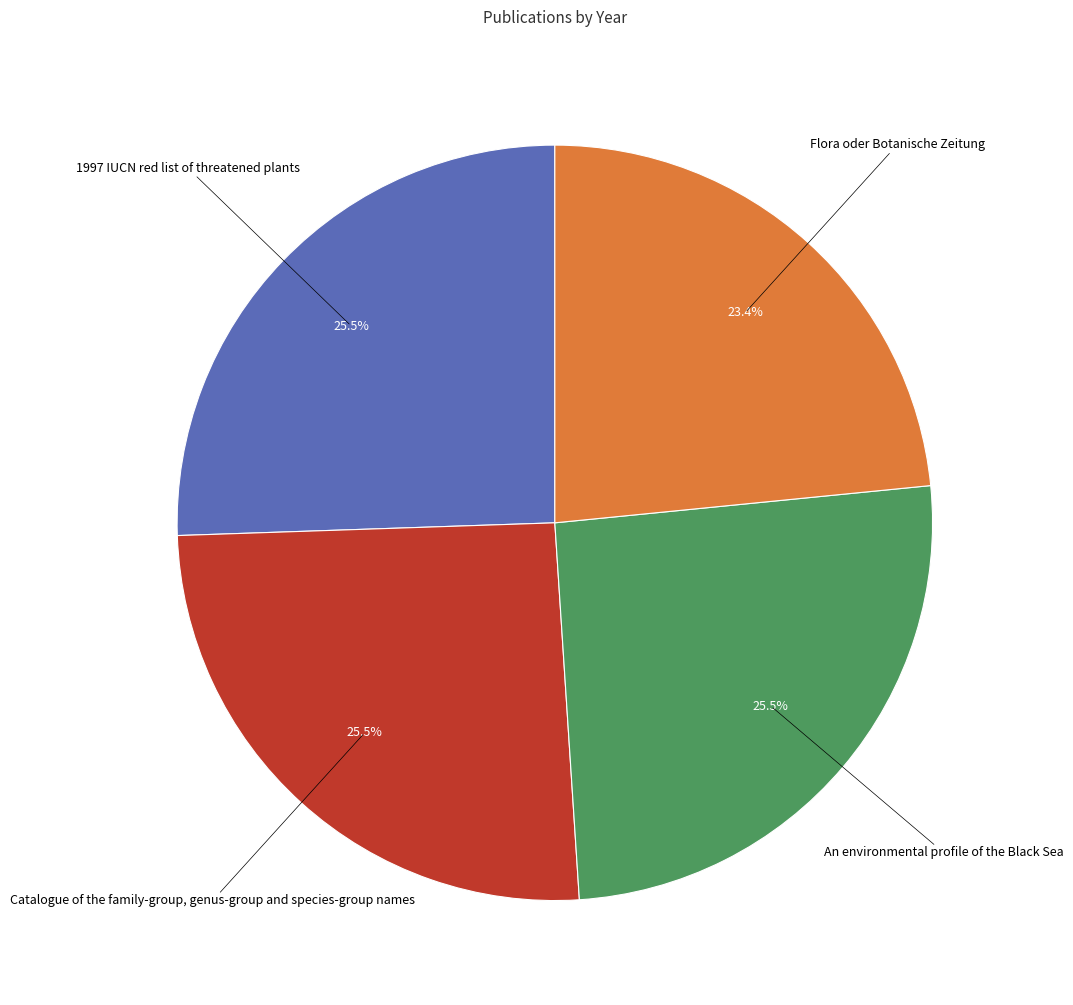

Do An environmental profile of the Black Sea and Catalogue of the family-group, genus-group and species-group names together represent more than half of the pie?

Yes